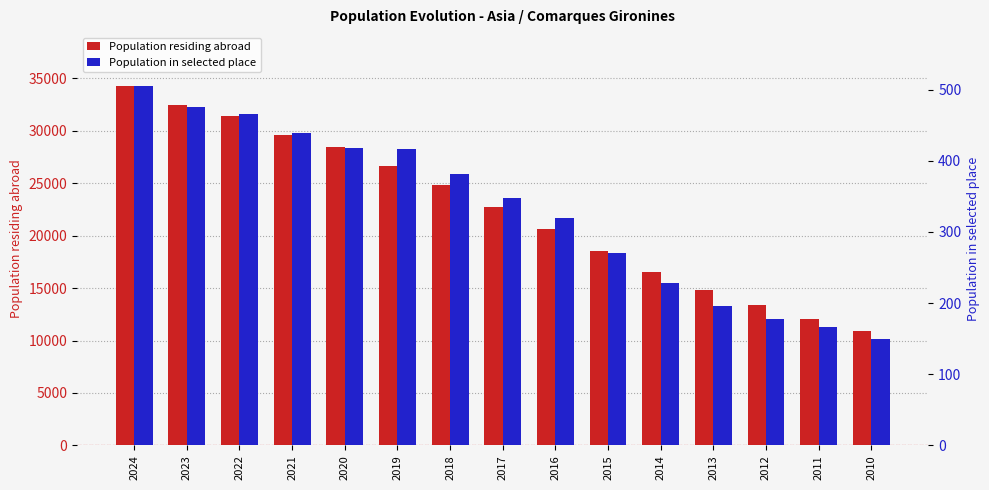

How many data points in Population residing abroad are less than 22716?

7